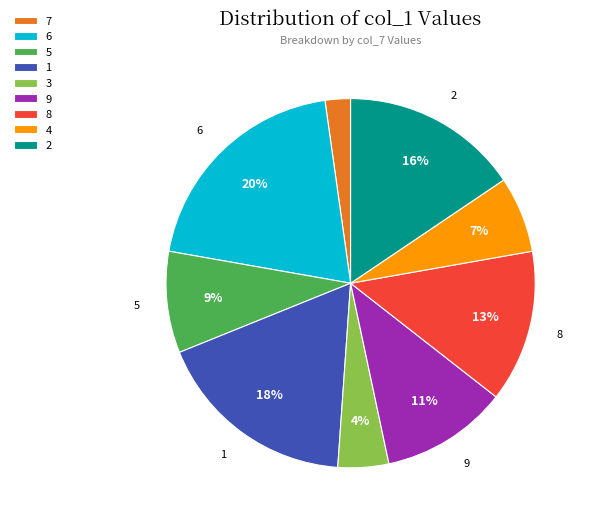

Do 3 and 7 together represent more than half of the pie?

No